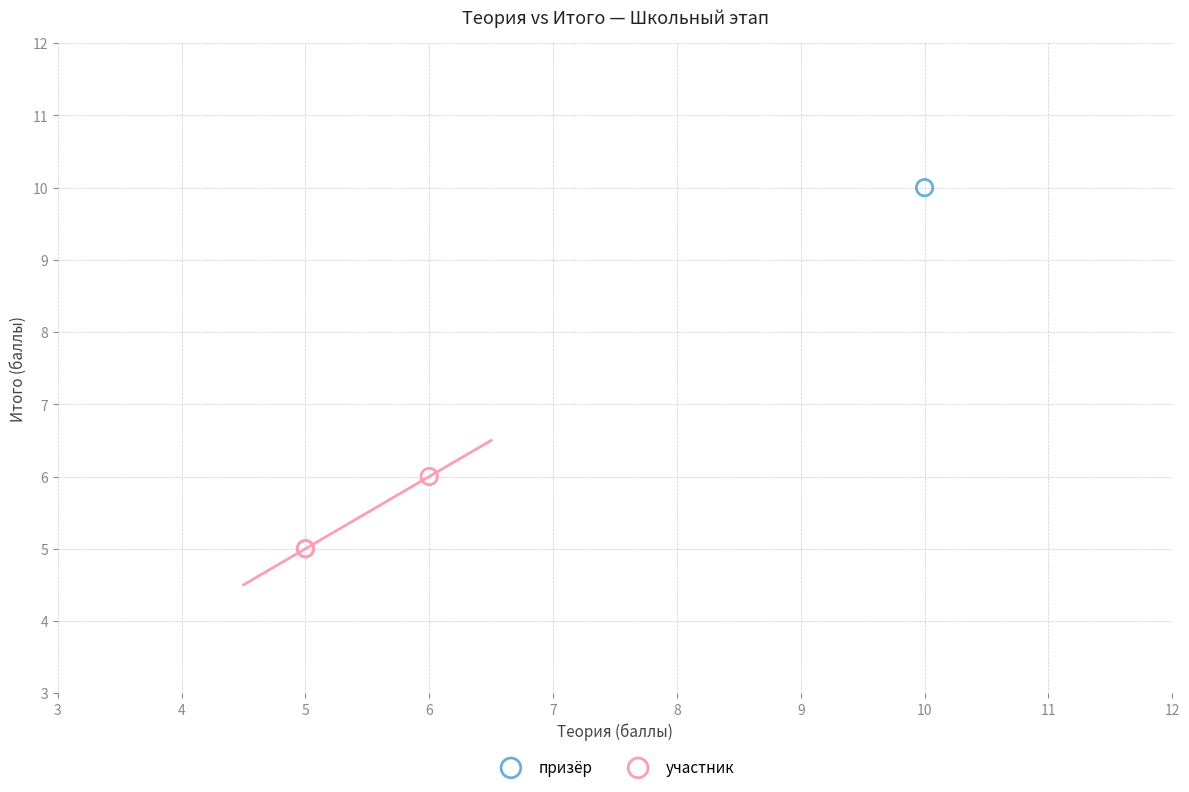

What are all the series names shown in the legend?

призёр, участник